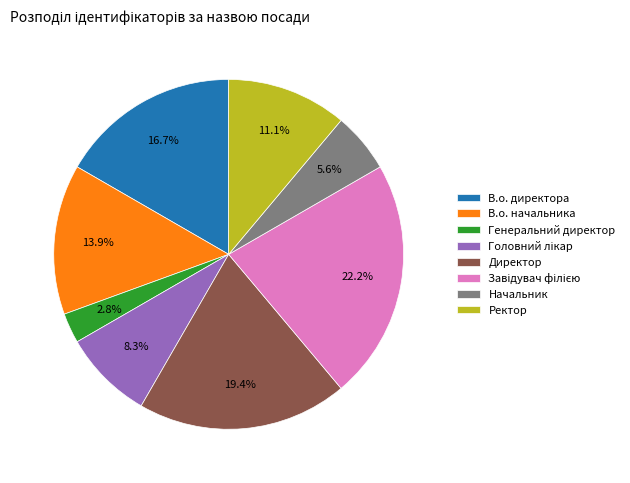

What percentage is the Директор slice, to the nearest percent?

19%